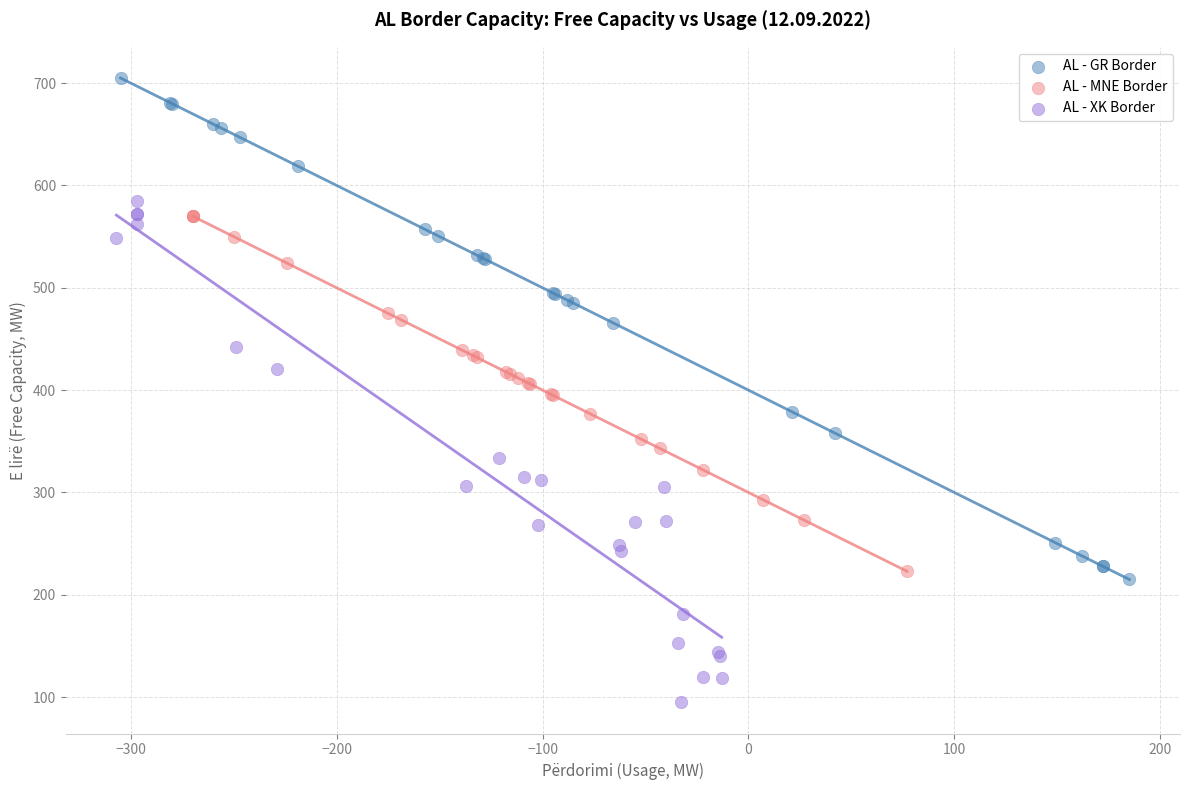

Which series contains the highest Y value?

AL - GR Border